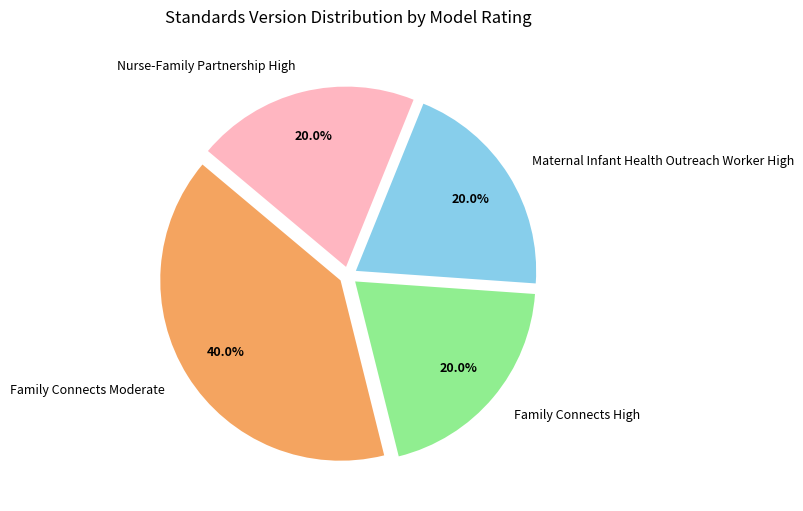

Does any single category account for the majority?

No